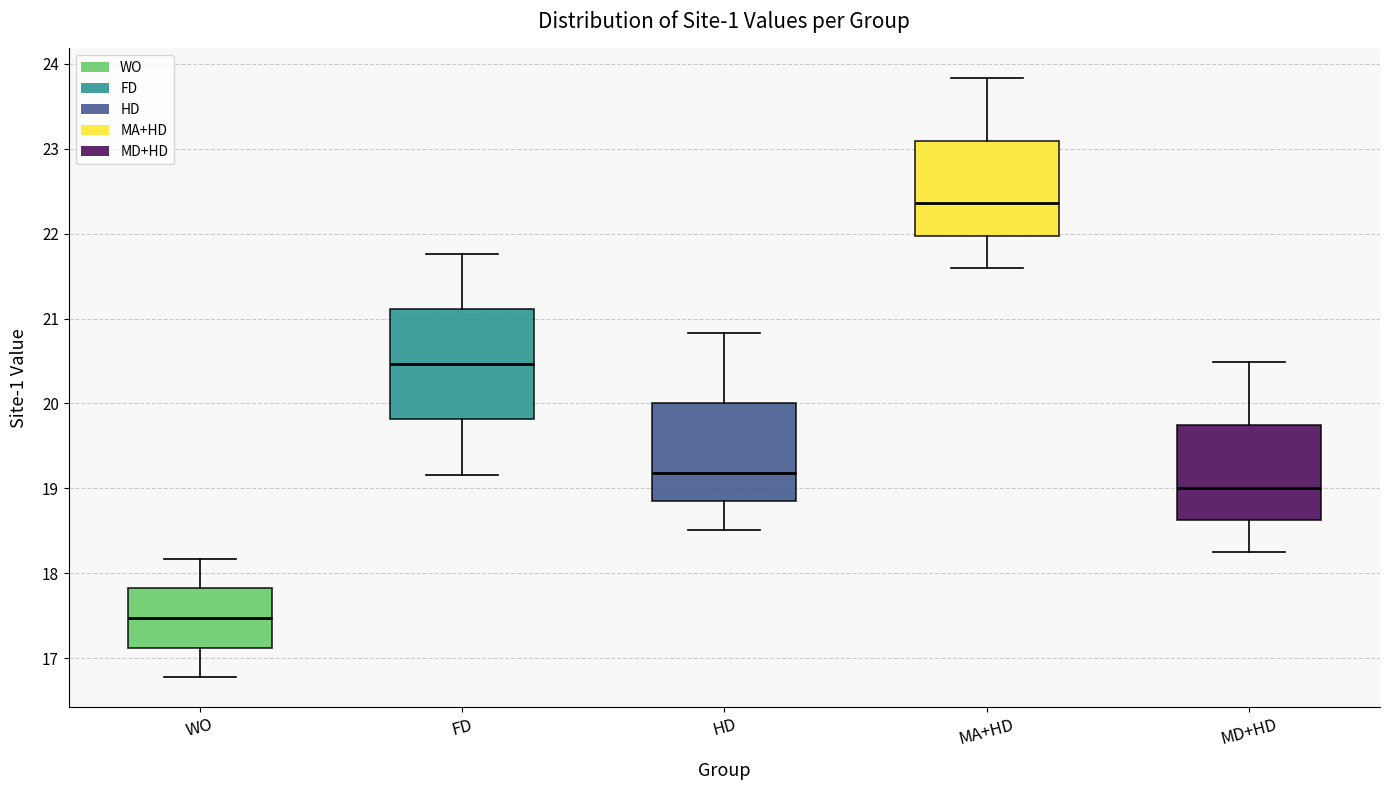

Which box has the lowest median line?

WO